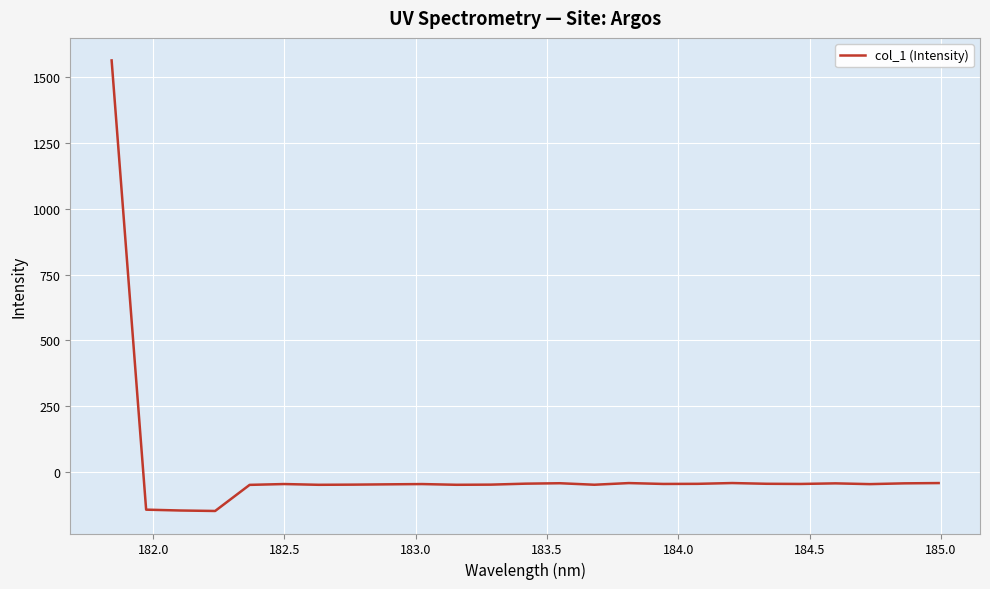

What is the difference between the maximum and minimum values?

1714.0